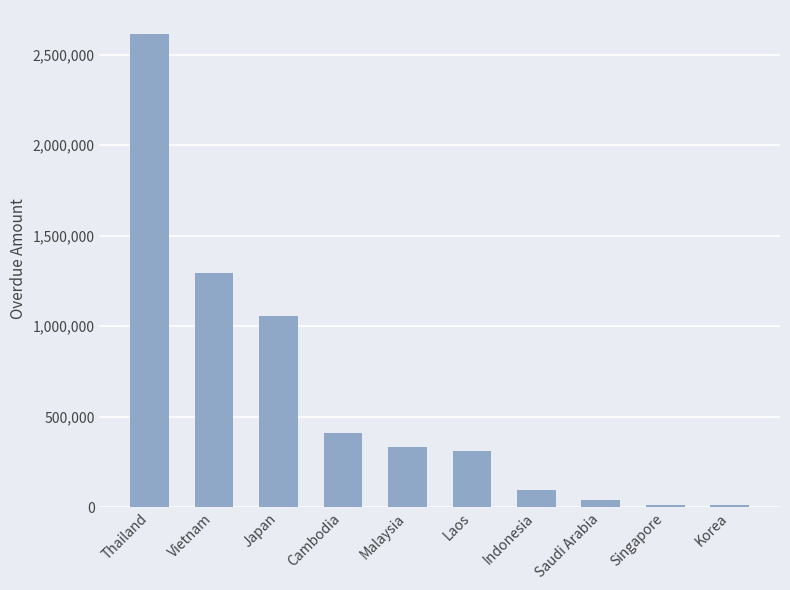

How many bars are there in total?

10